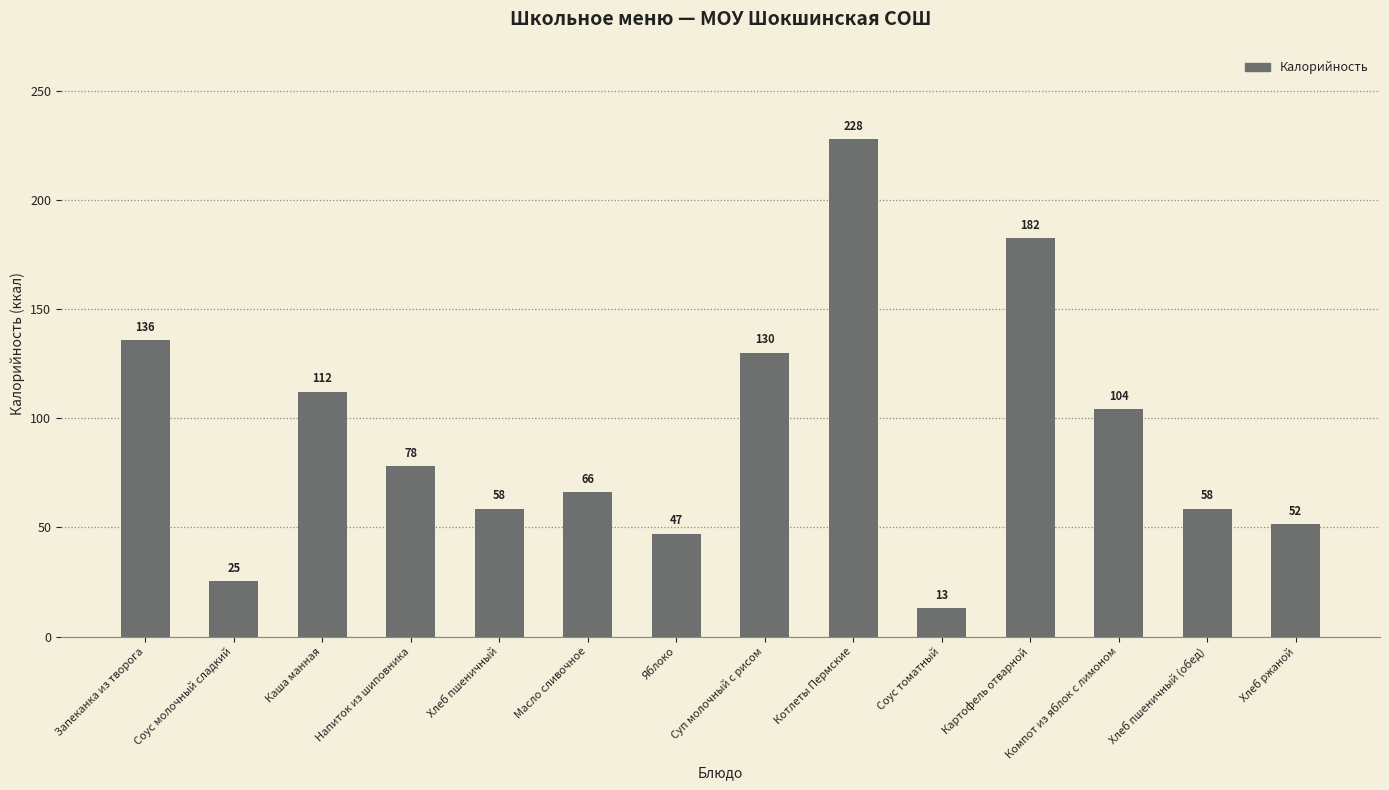

Which has a higher value, Масло сливочное or Каша манная?

Каша манная